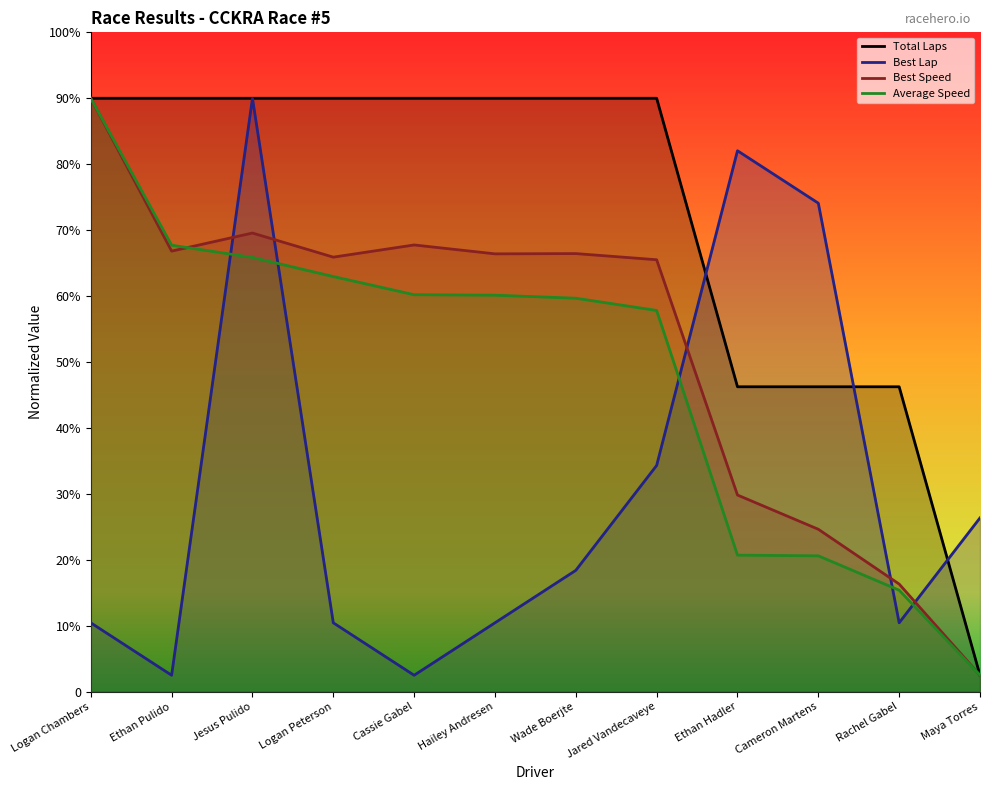

True or false: Best Speed and Average Speed intersect in this chart.

True